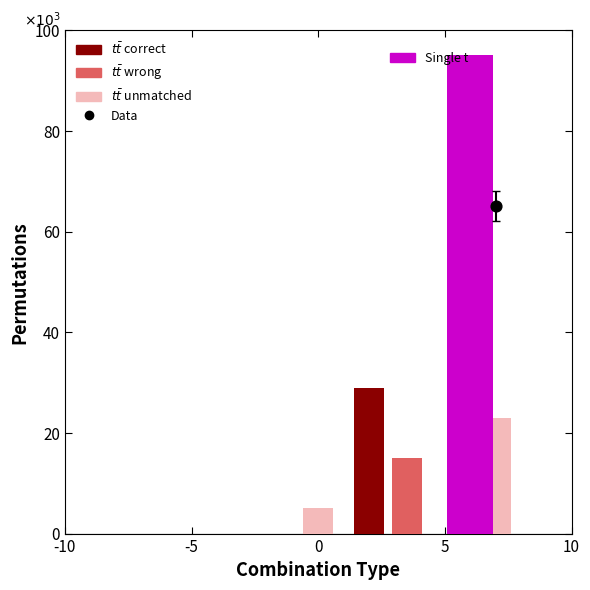

Is the value of tt correct at 0 greater than the value of tt unmatched at 3?

No